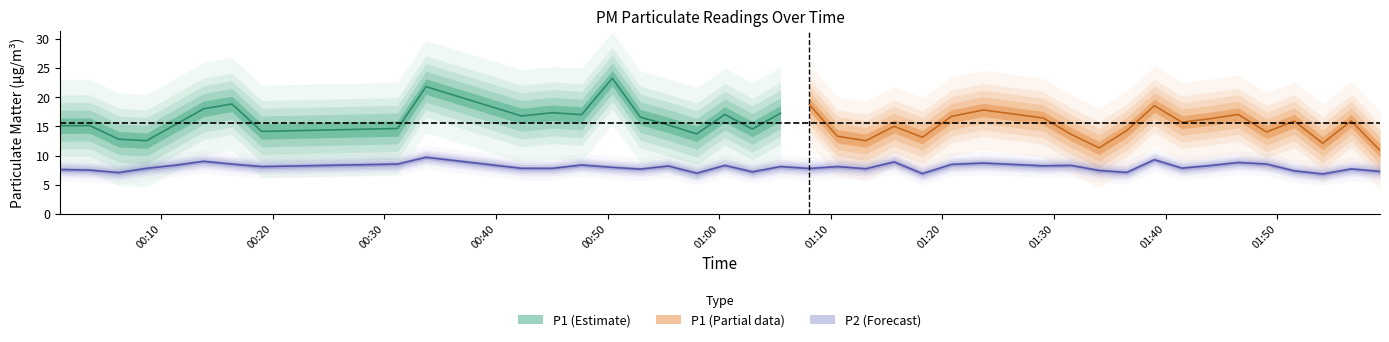

True or false: the data shows 11.8 at 2022-10-04T01:43:58.

False